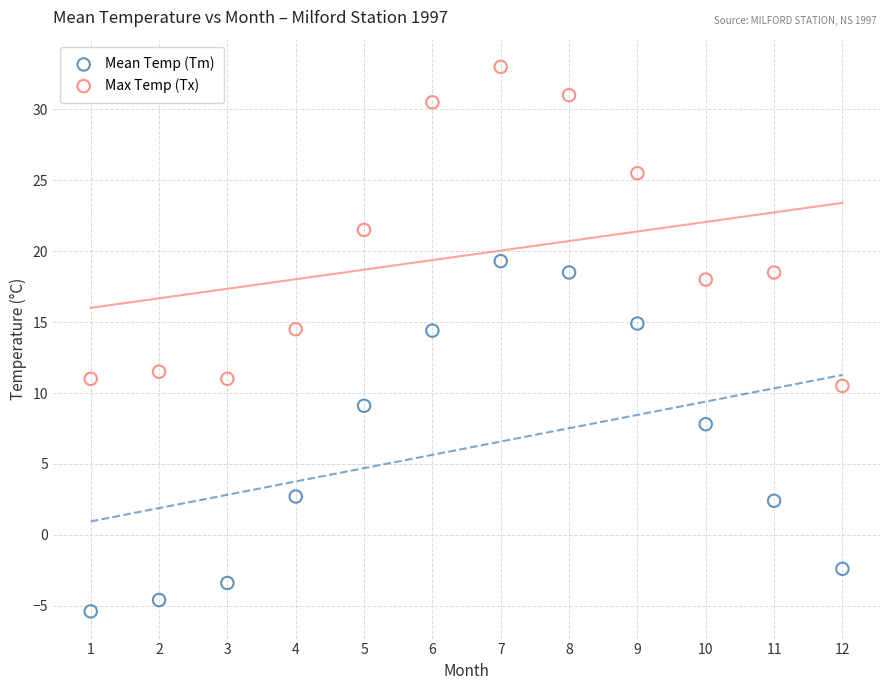

Which series has the widest spread of Y values?

Mean Temp (Tm)